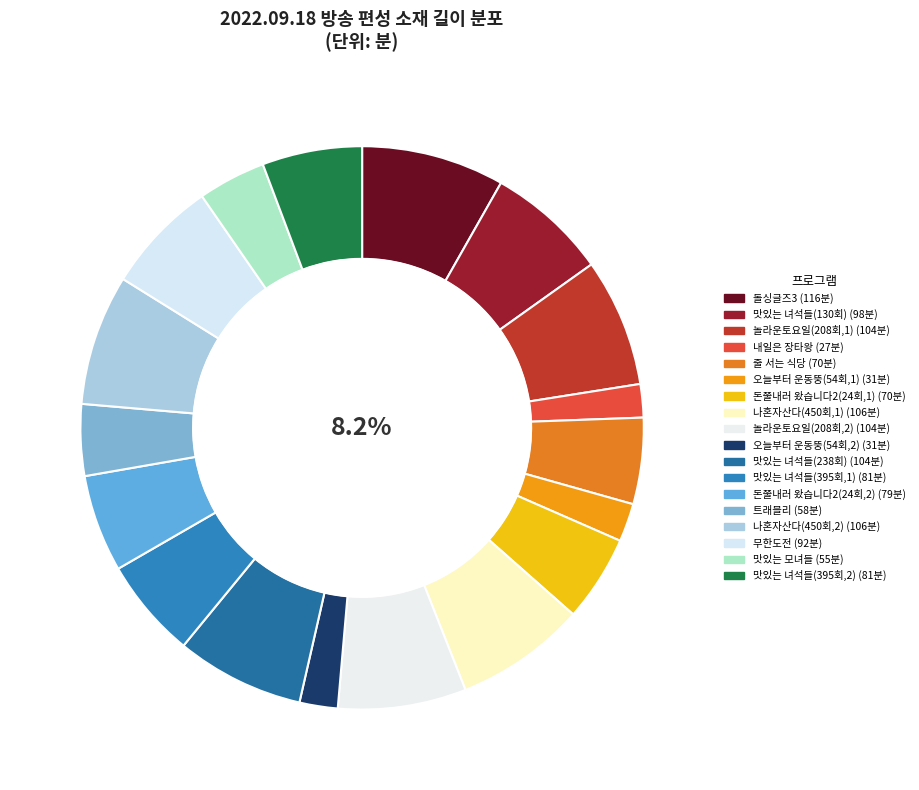

Is there a majority slice in this chart?

No